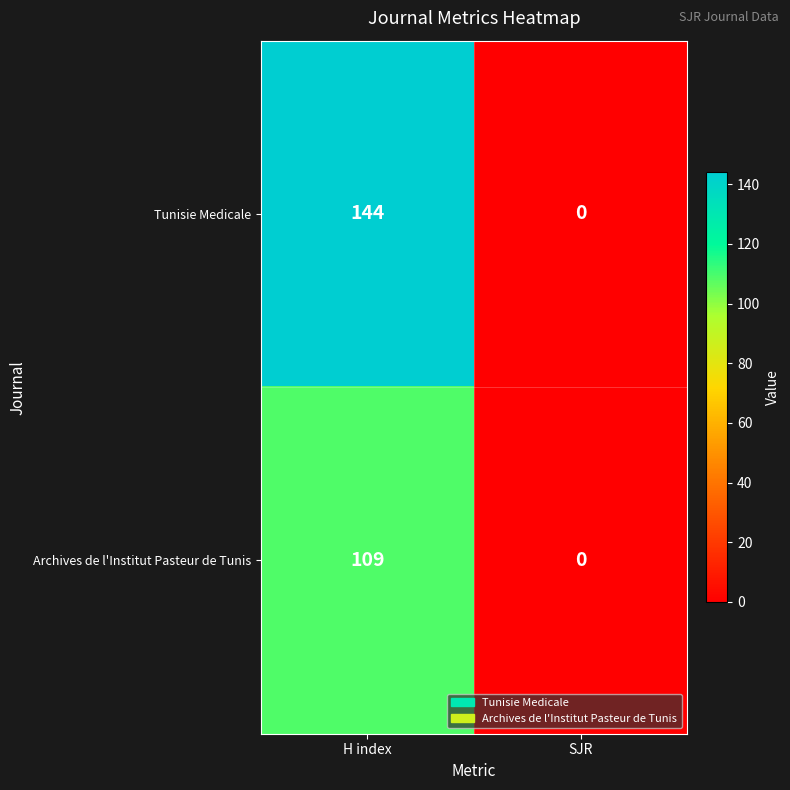

Reading left to right, extract all data points from this chart.

Tunisie Medicale: H index=144	SJR=0
Archives de l'Institut Pasteur de Tunis: H index=109	SJR=0